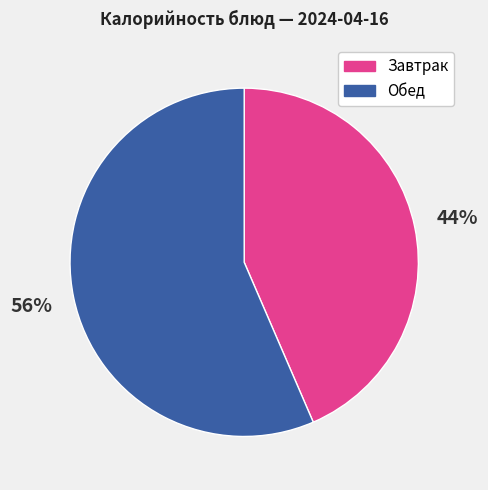

To the nearest percent, what is the average slice percentage?

50%